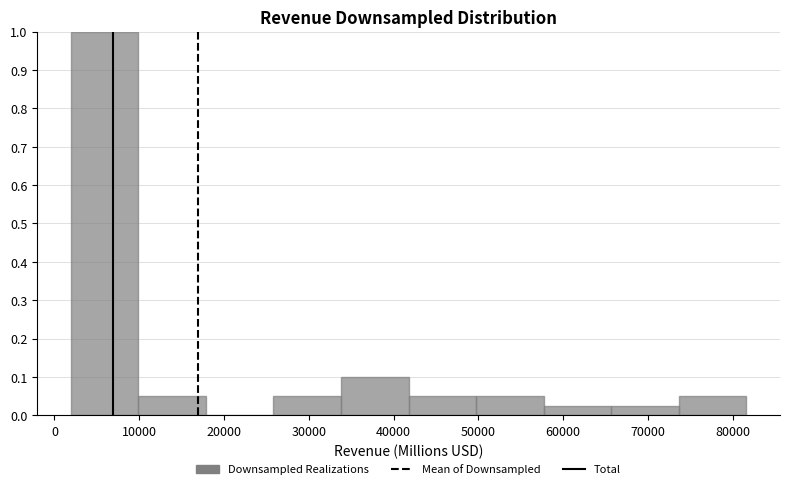

Reading left to right, transcribe this chart: for each bar, give the range it covers on the x-axis and its height. Neither the bar edges nor the heights are printed on the chart, so give them approximately, as read against the axes.

2000 to 10000: 1.00
10000 to 18000: 0.05
18000 to 26000: 0
26000 to 34000: 0.05
34000 to 42000: 0.10
42000 to 50000: 0.05
50000 to 58000: 0.05
58000 to 66000: 0.03
66000 to 74000: 0.03
74000 to 82000: 0.05